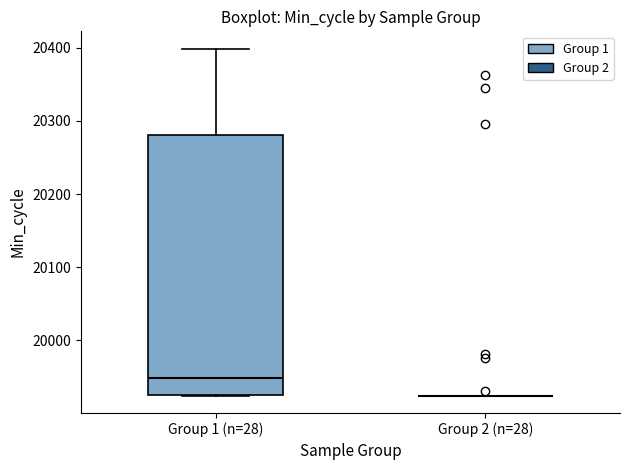

Which box is the tallest, from its lower edge to its upper edge?

Group 1 (n=28)